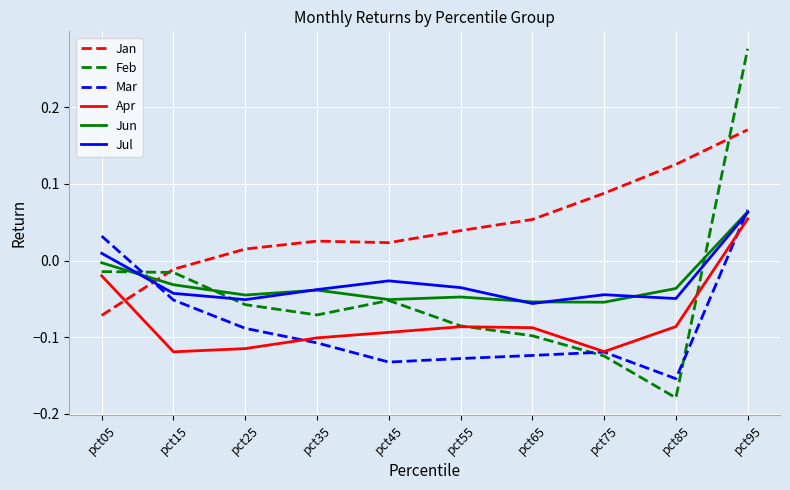

How many interior local valleys does the Feb series have?

2